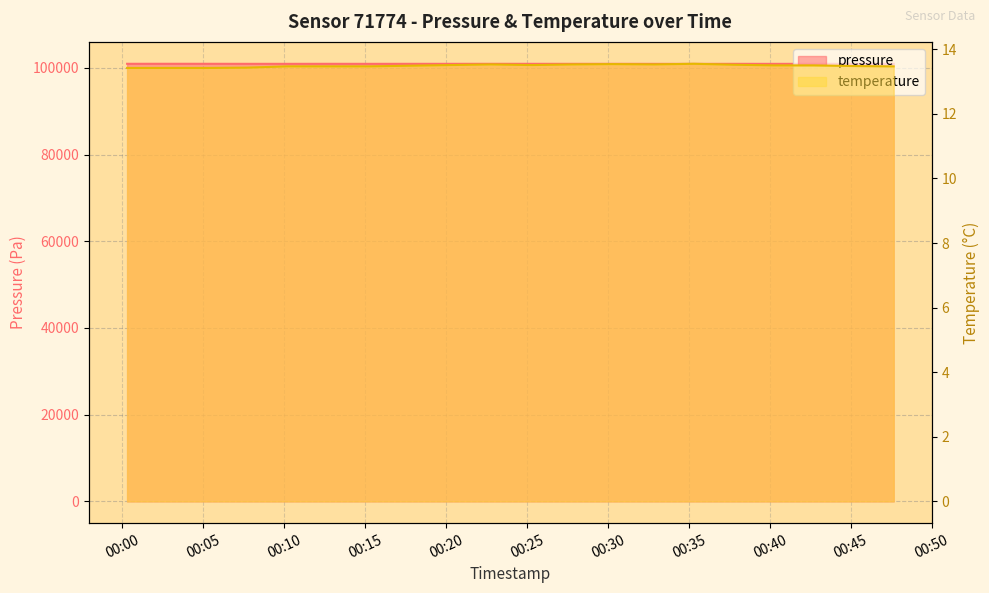

What is the average value of the pressure series?

100924.9